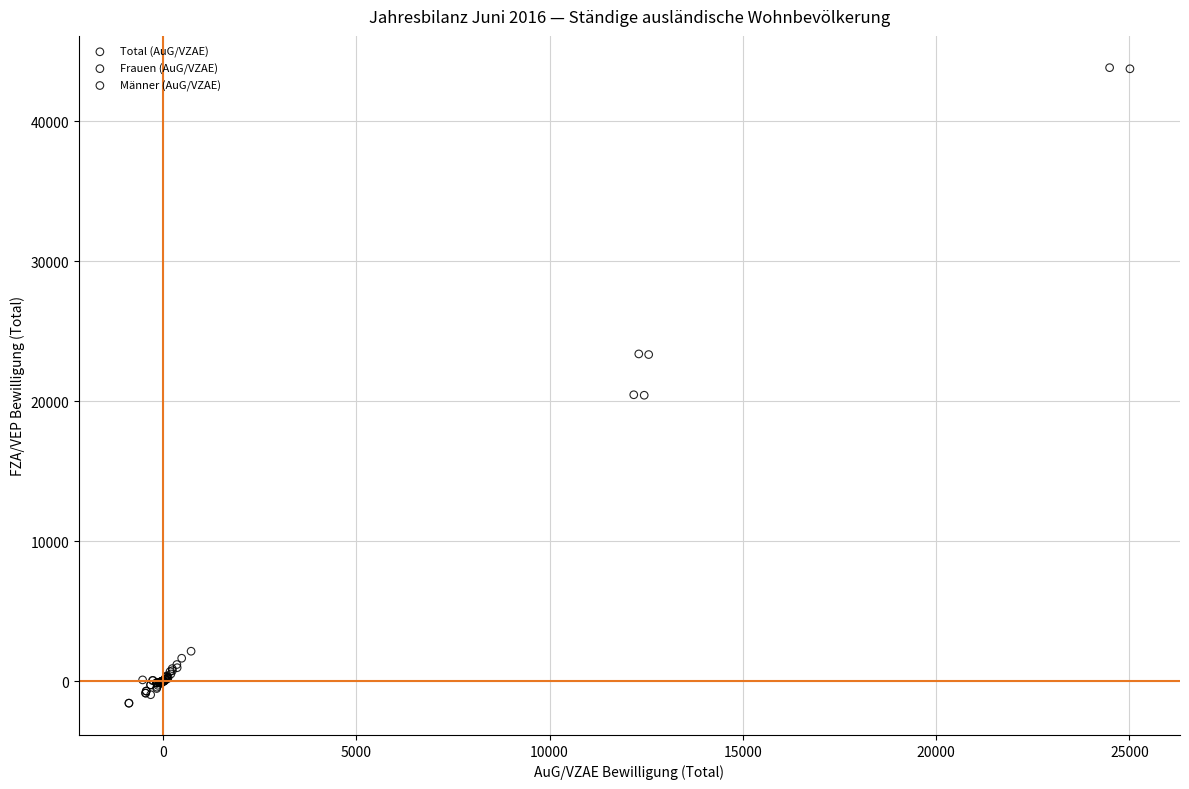

Which series contains the highest Y value?

Total (AuG/VZAE)